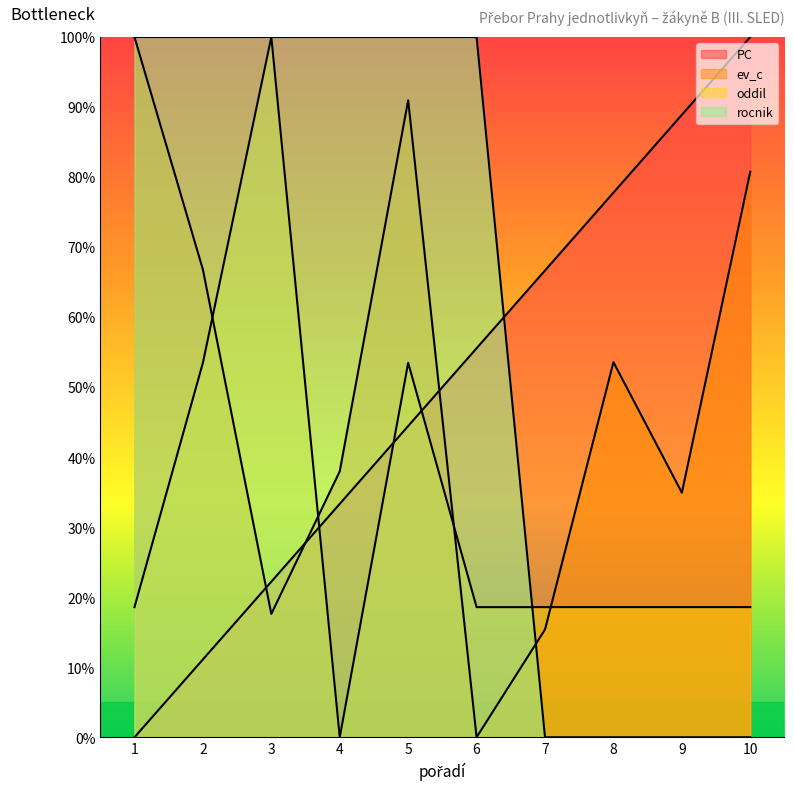

At how many categories does at least one series exceed 21?

10